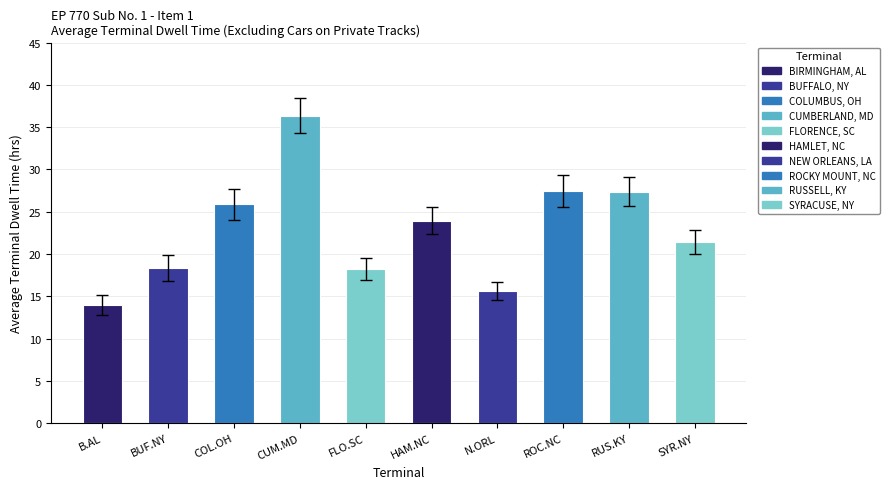

Does the chart contain stacked bars?

No